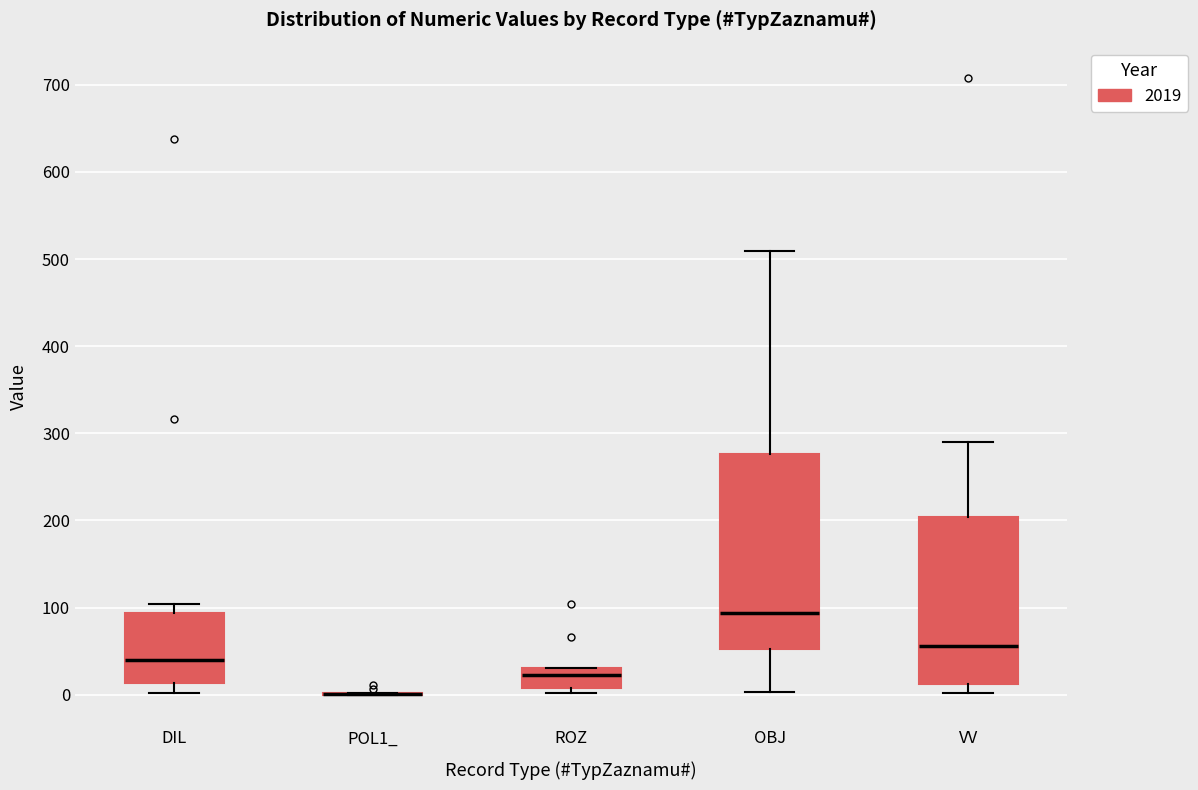

Which box is the tallest, from its lower edge to its upper edge?

OBJ